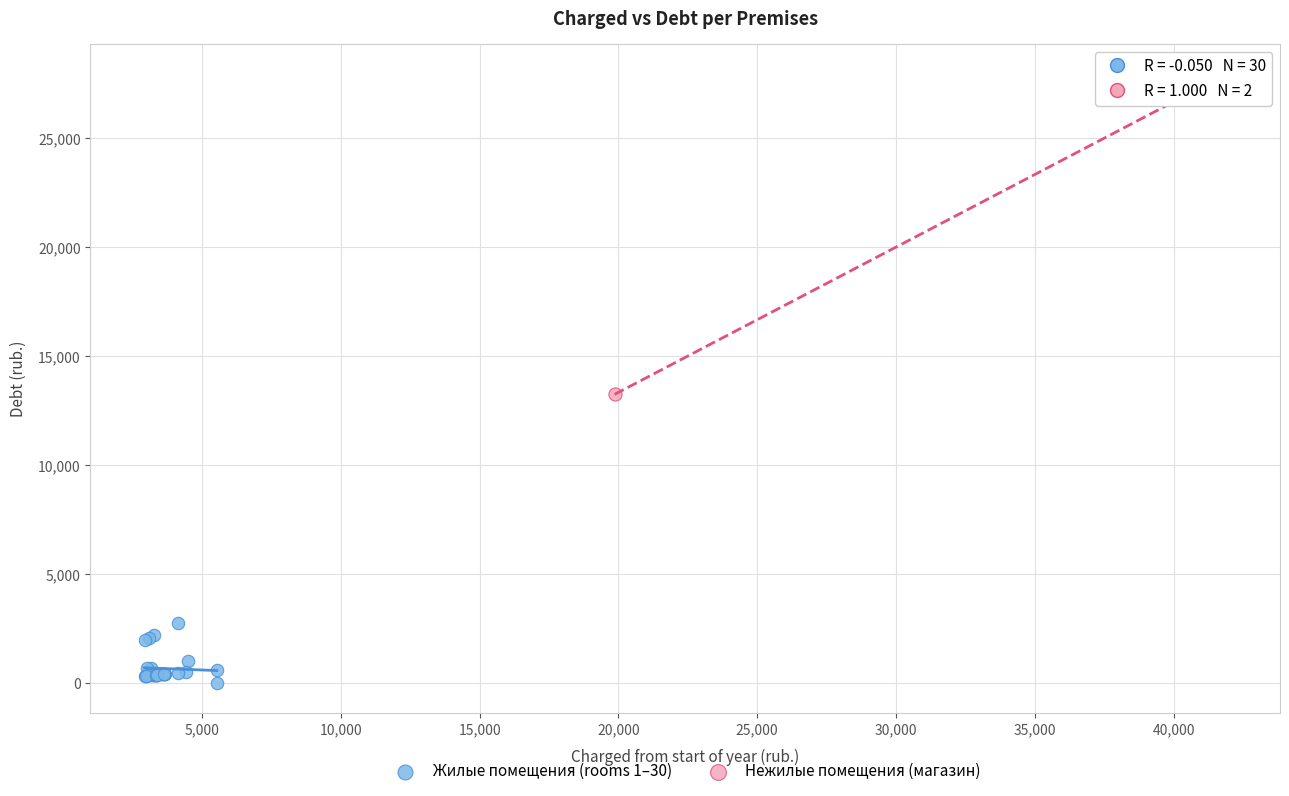

What are all the series names shown in the legend?

Жилые помещения (rooms 1–30), Нежилые помещения (магазин)